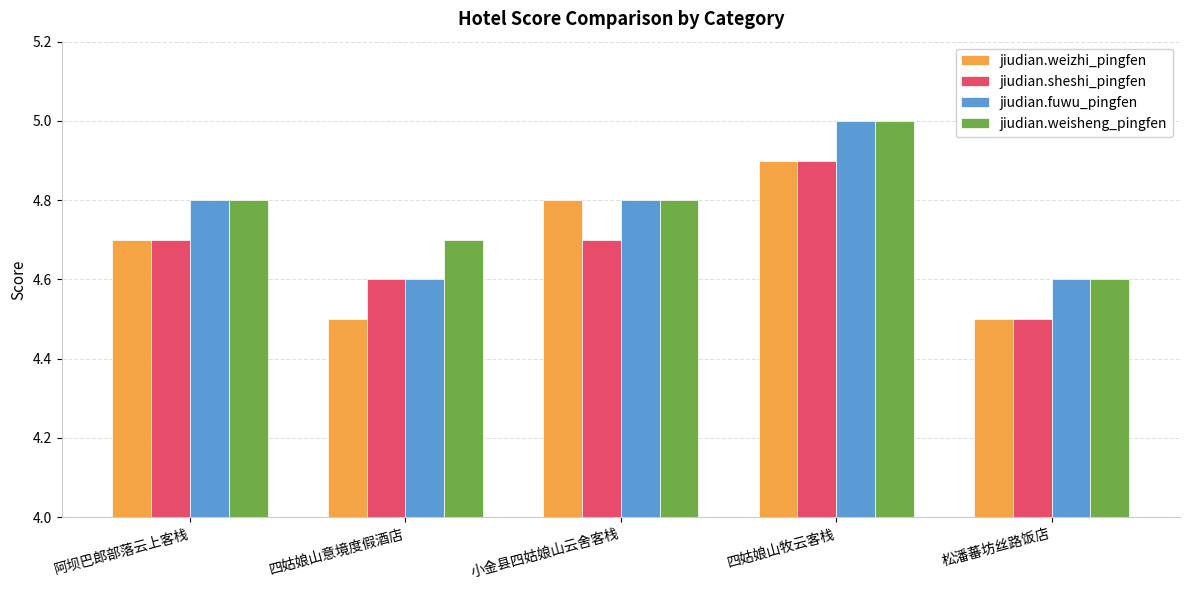

At which category does the chart reach its peak across all series?

四姑娘山牧云客栈